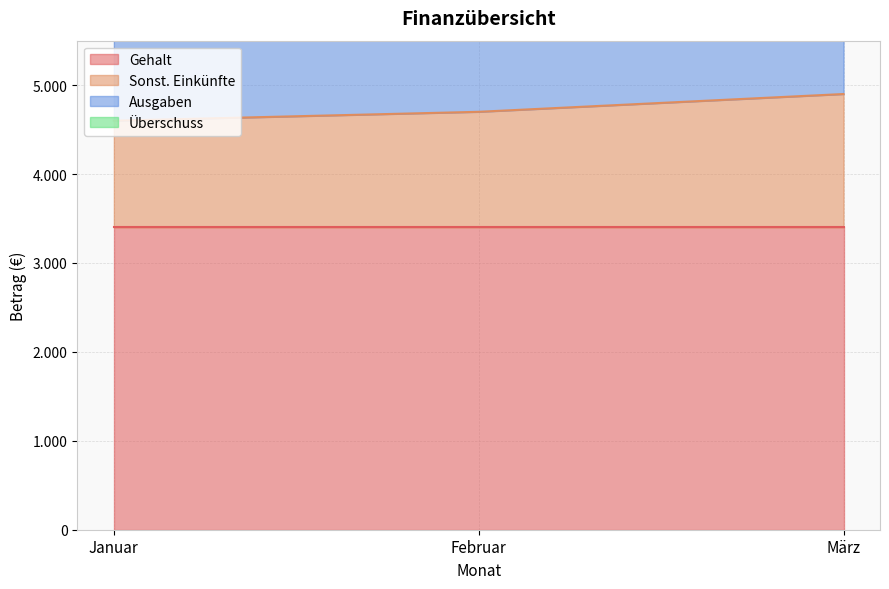

Which series has the widest spread of values?

Ausgaben